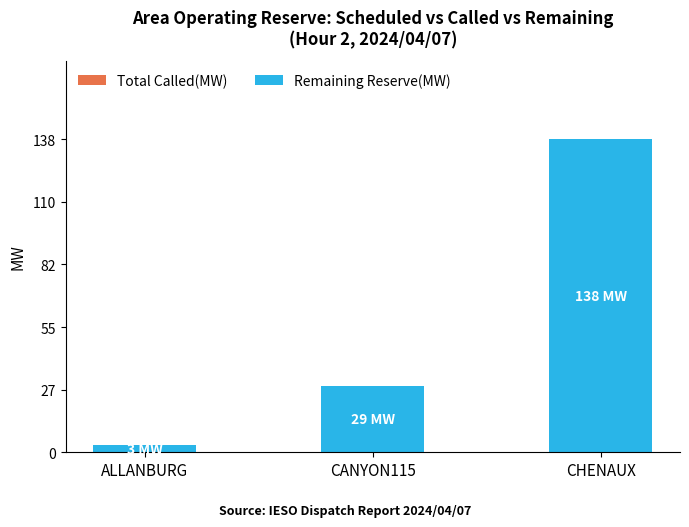

True or false: the data shows 138 at CHENAUX.

True